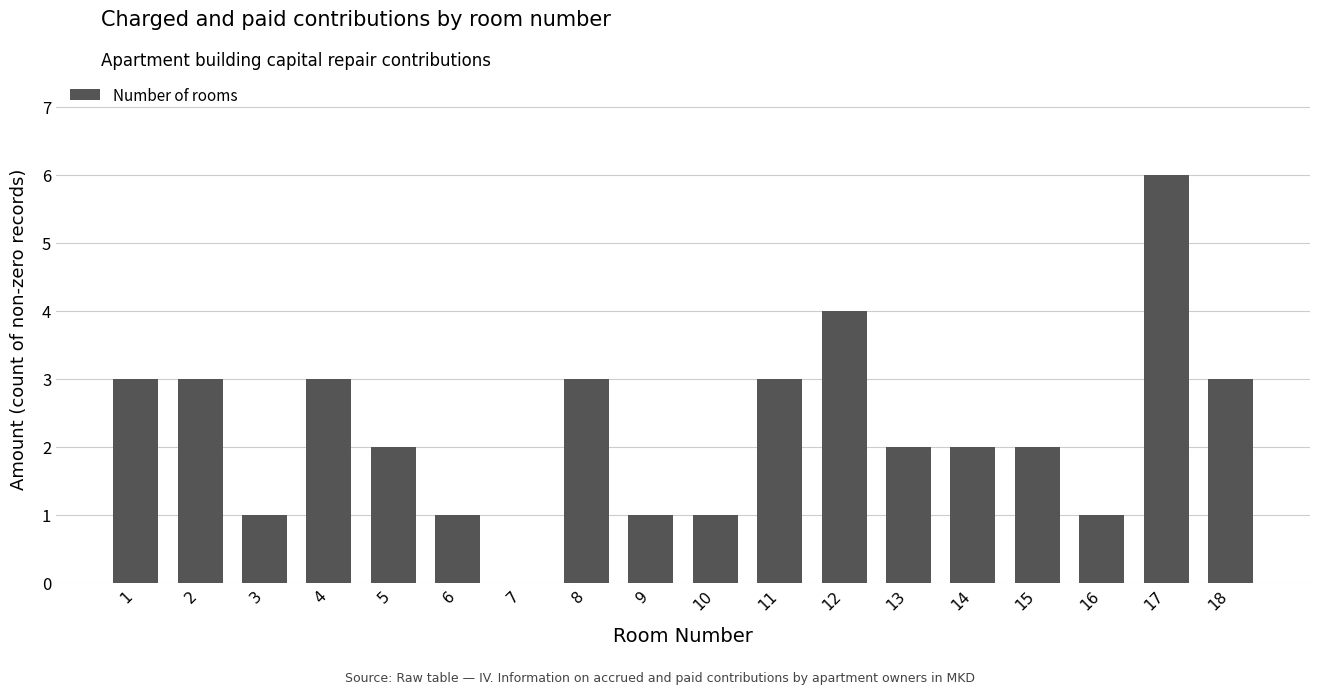

Which category has the highest value across all series?

17